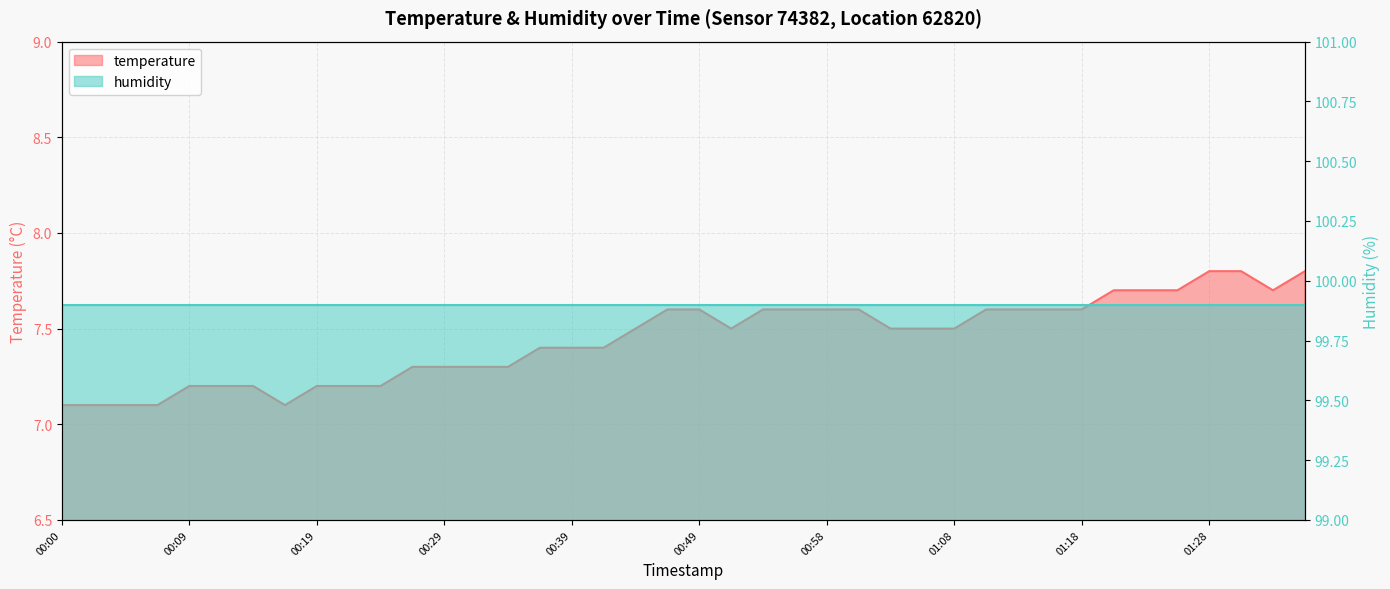

Reading right to left, transcribe all the data shown in this chart.

01:35=7.8	01:32=7.7	01:30=7.8	01:28=7.8	01:25=7.7	01:23=7.7	01:20=7.7	01:18=7.6	01:15=7.6	01:13=7.6	01:11=7.6	01:08=7.5	01:06=7.5	01:03=7.5	01:01=7.6	00:58=7.6	00:56=7.6	00:54=7.6	00:51=7.5	00:49=7.6	00:46=7.6	00:44=7.5	00:41=7.4	00:39=7.4	00:36=7.4	00:34=7.3	00:32=7.3	00:29=7.3	00:27=7.3	00:24=7.2	00:22=7.2	00:19=7.2	00:17=7.1	00:14=7.2	00:12=7.2	00:09=7.2	00:07=7.1	00:05=7.1	00:02=7.1	00:00=7.1